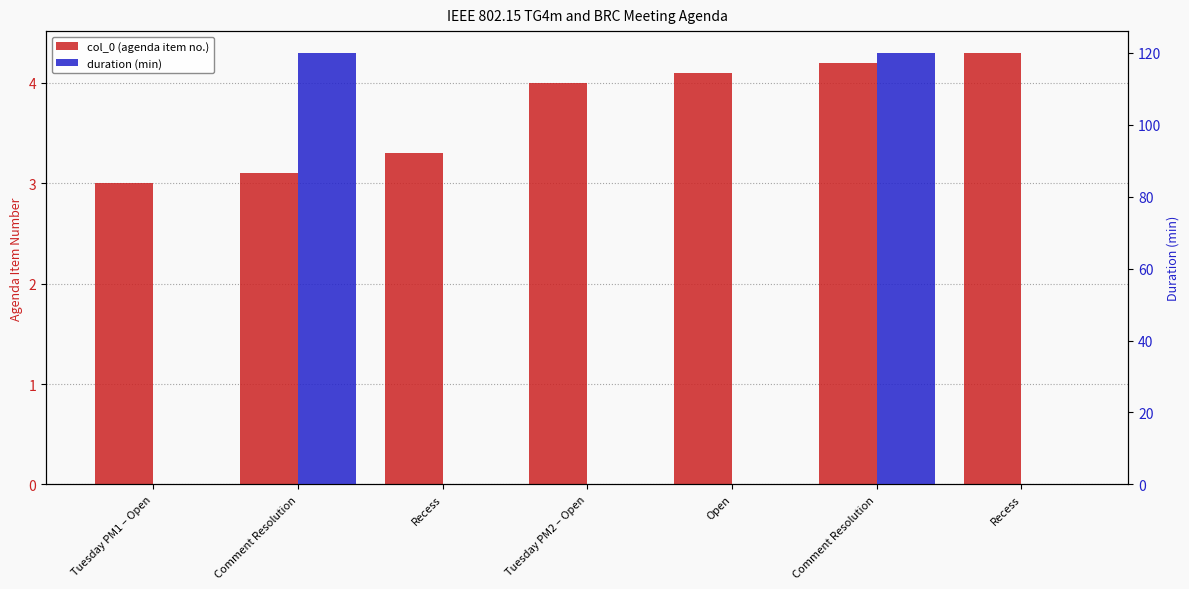

Reading left to right, what are all the values shown in this chart?

col_0 (agenda item no.): Tuesday PM1 – Open=3.0	Comment Resolution=3.1	Recess=3.3	Tuesday PM2 – Open=4.0	Open=4.1	Comment Resolution=4.2	Recess=4.3
duration (min): Tuesday PM1 – Open=0.0	Comment Resolution=120.0	Recess=0.0	Tuesday PM2 – Open=0.0	Open=0.0	Comment Resolution=120.0	Recess=0.0